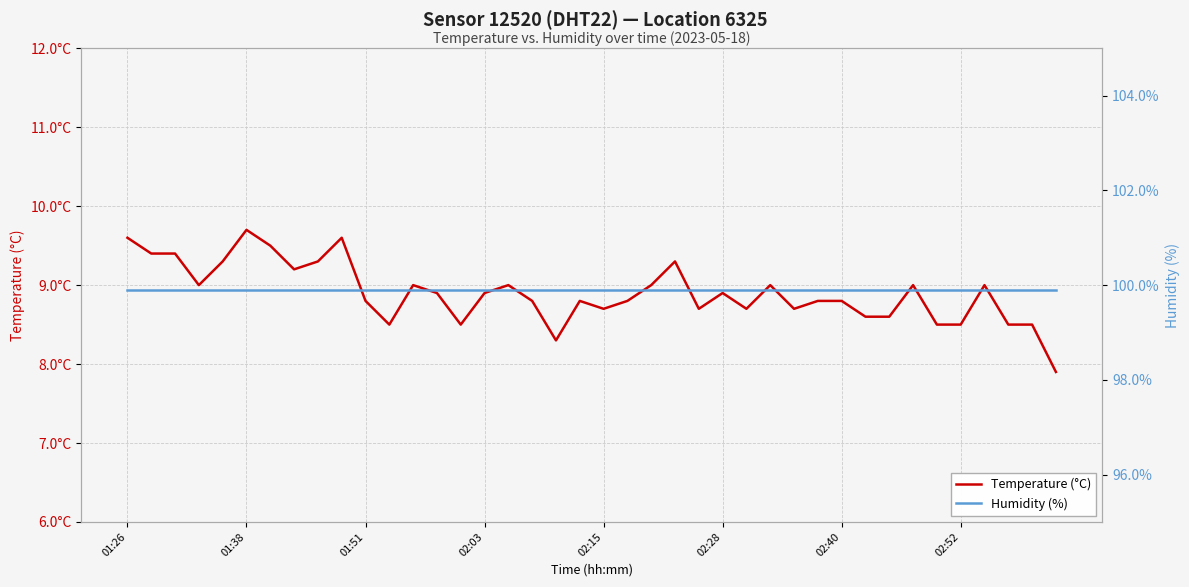

Read the Humidity (%) value at 16.

99.9